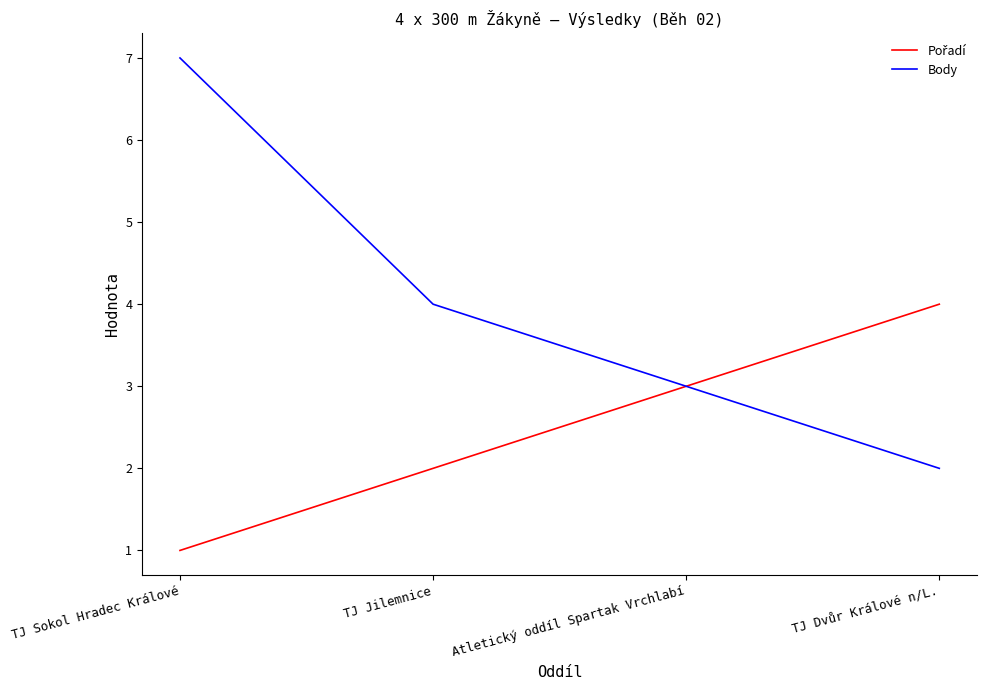

Which series has the largest total across all categories?

Body